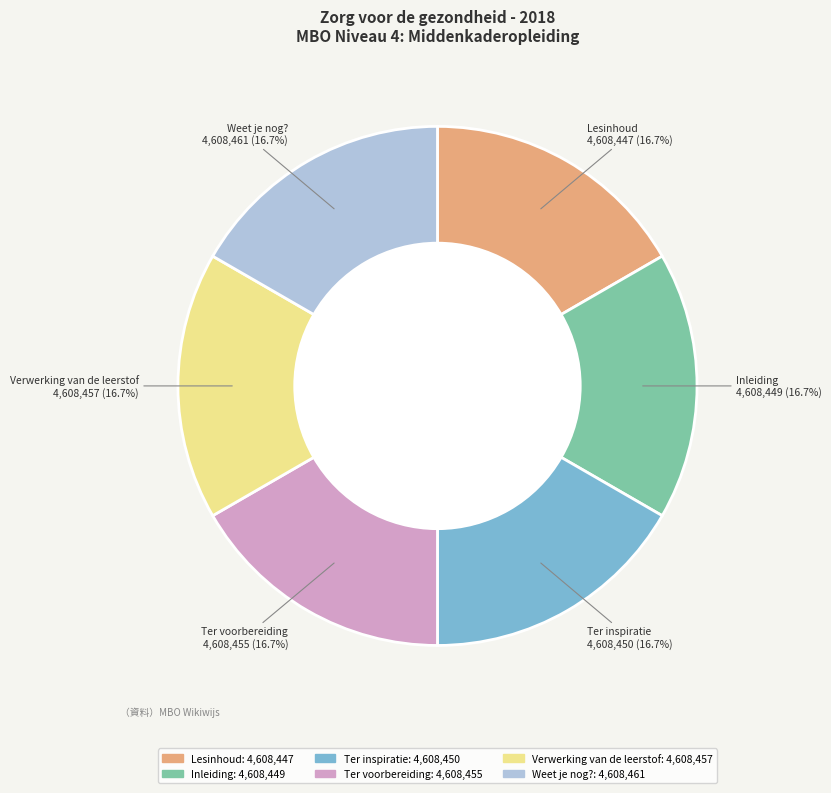

What percentage is the Weet je nog? slice, to the nearest percent?

17%